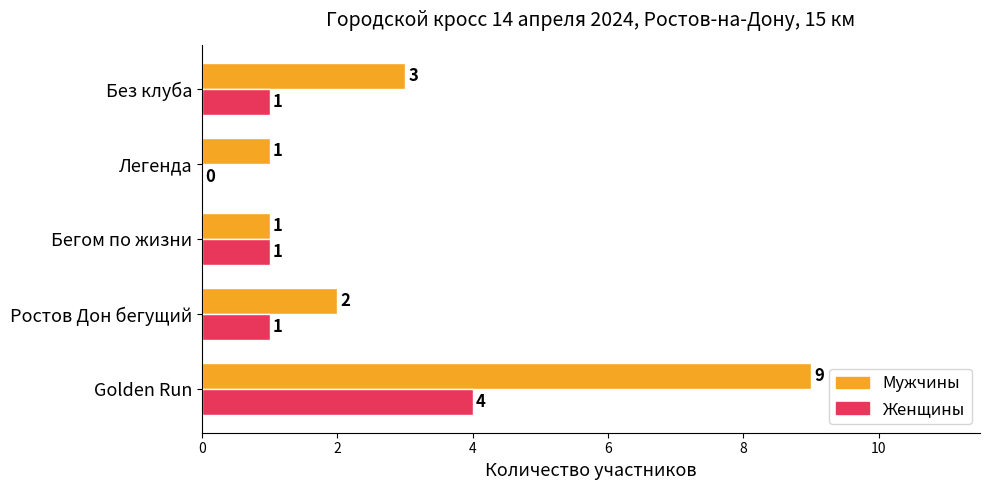

What is the sum of all Мужчины values?

16